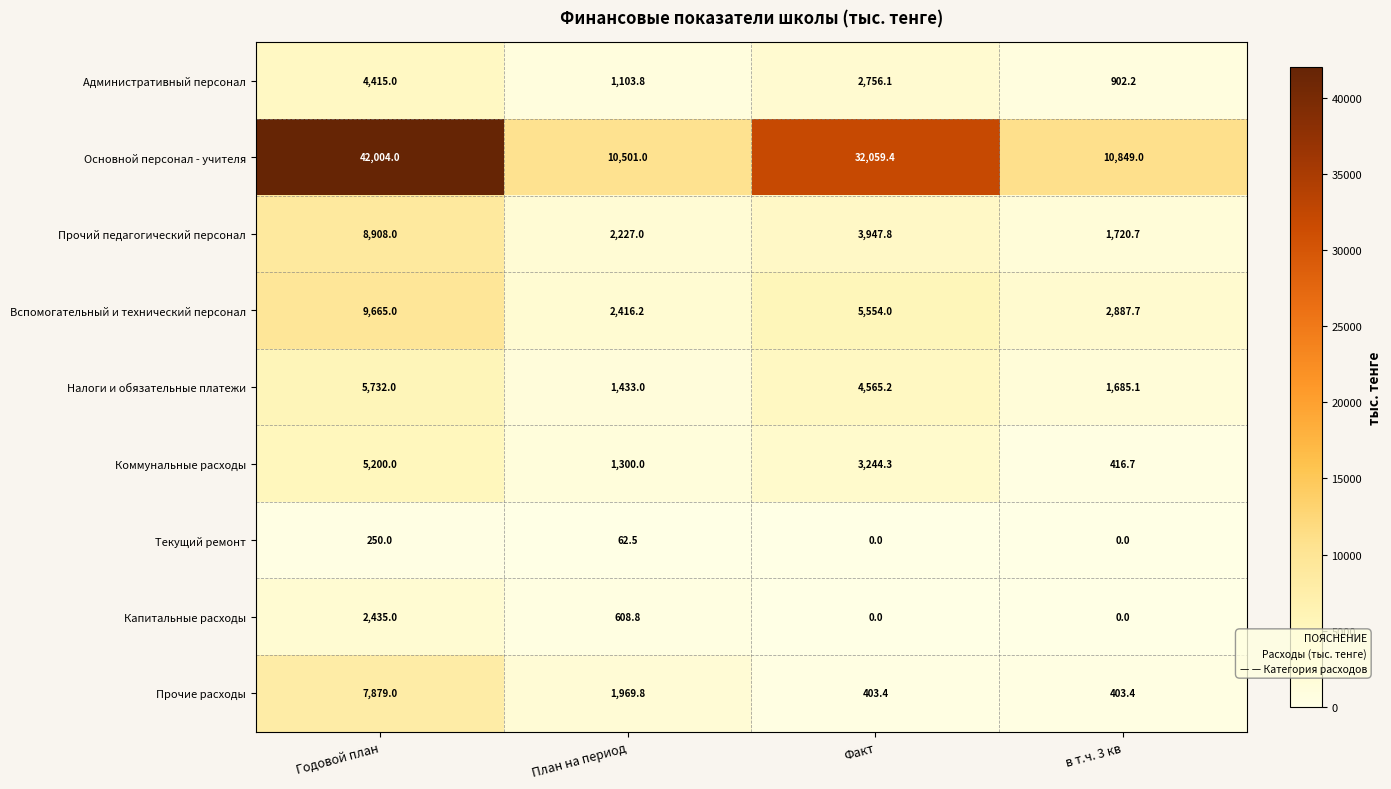

List the series in order of their peak value, lowest first.

Текущий ремонт, Капитальные расходы, Административный персонал, Коммунальные расходы, Налоги и обязательные платежи, Прочие расходы, Прочий педагогический персонал, Вспомогательный и технический персонал, Основной персонал - учителя